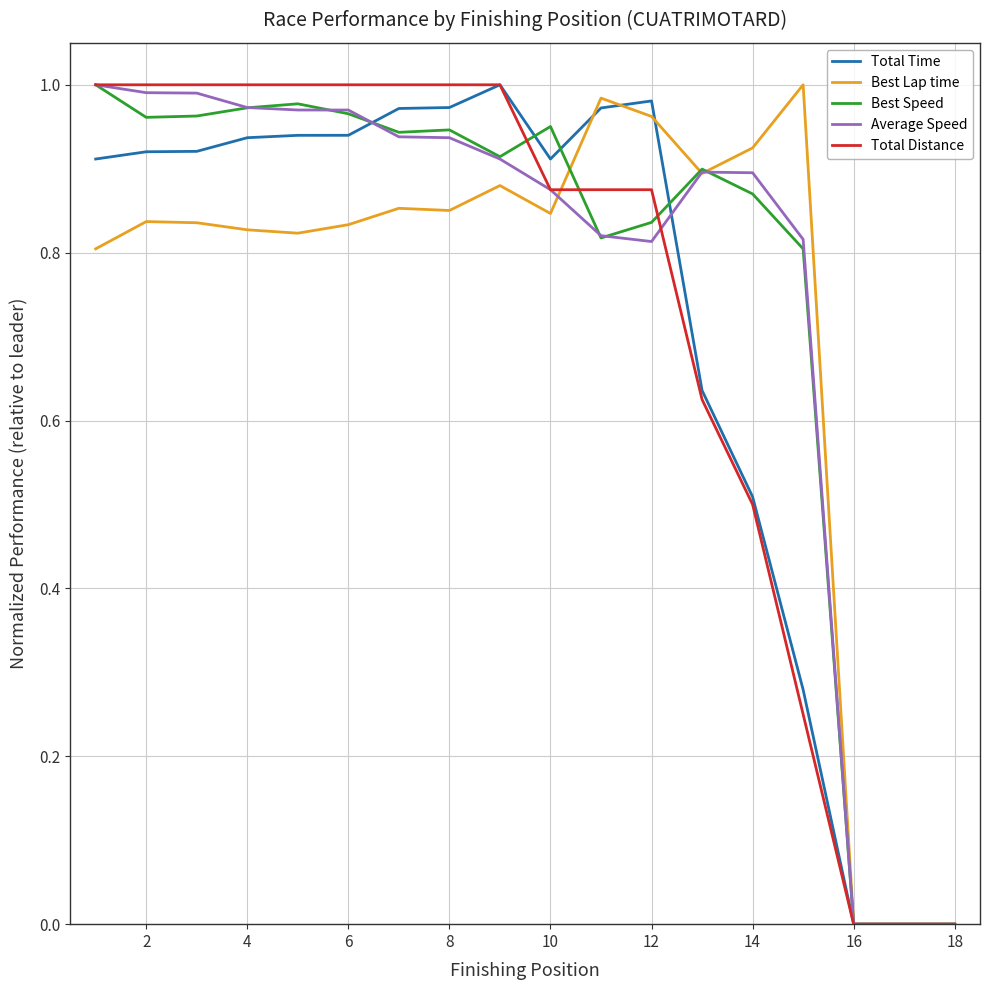

Does the chart display data point markers on the line(s)?

No